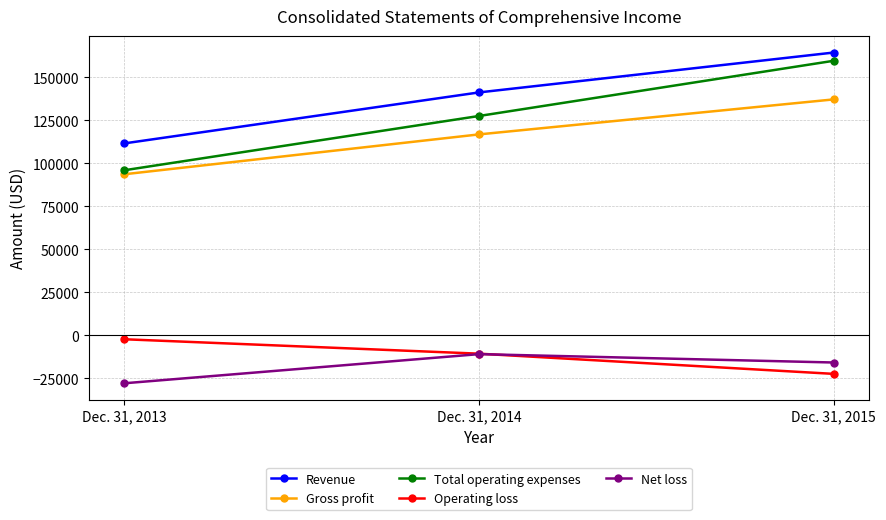

Which series has the widest spread of values?

Total operating expenses